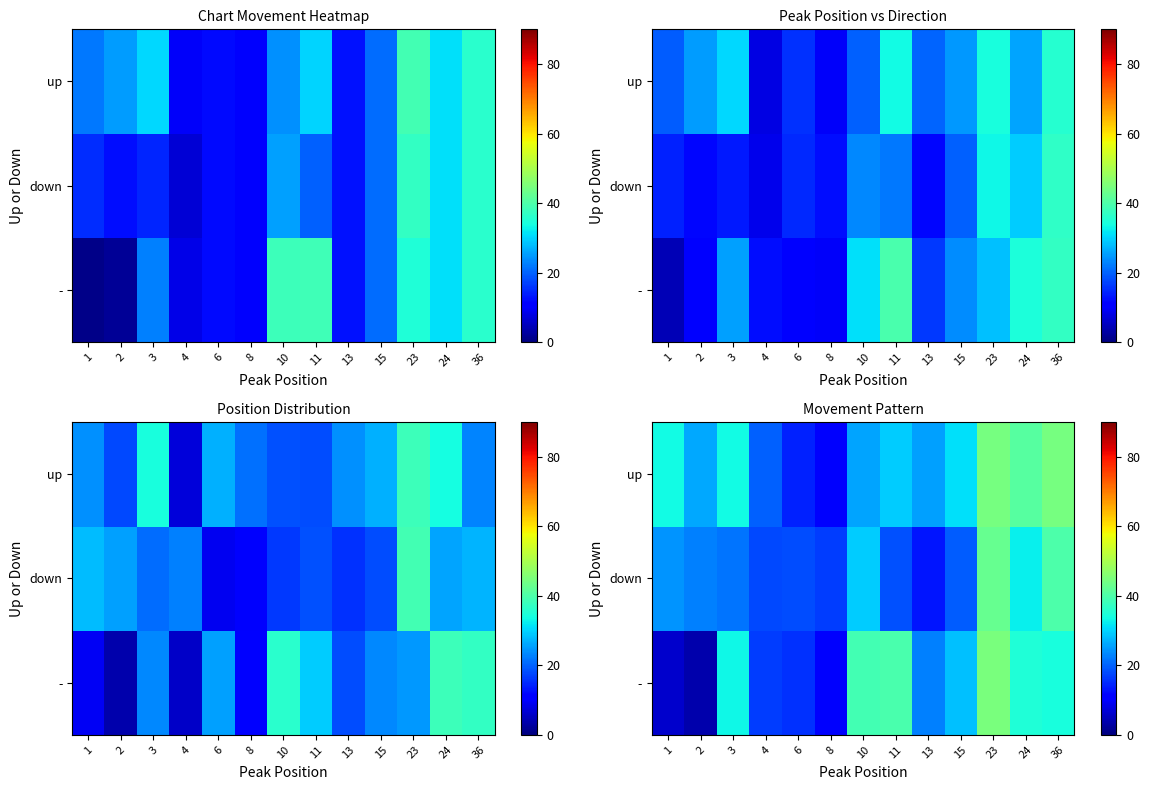

What is the difference between the maximum and minimum values in the down series?

29.5